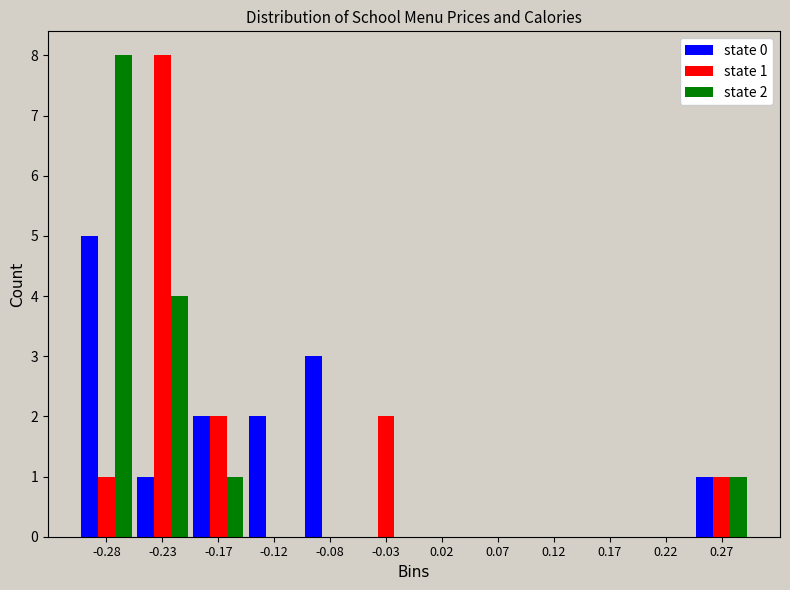

In the state 1 series, which range on the x-axis has the tallest bar?

-0.25 to -0.20